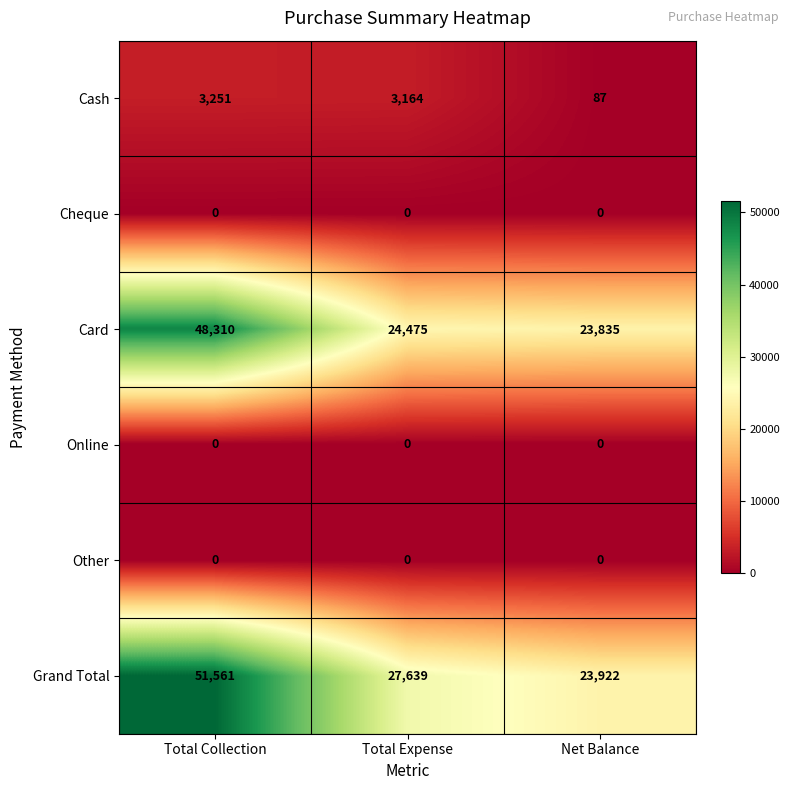

At which category is the sum across all series the highest?

Total Collection